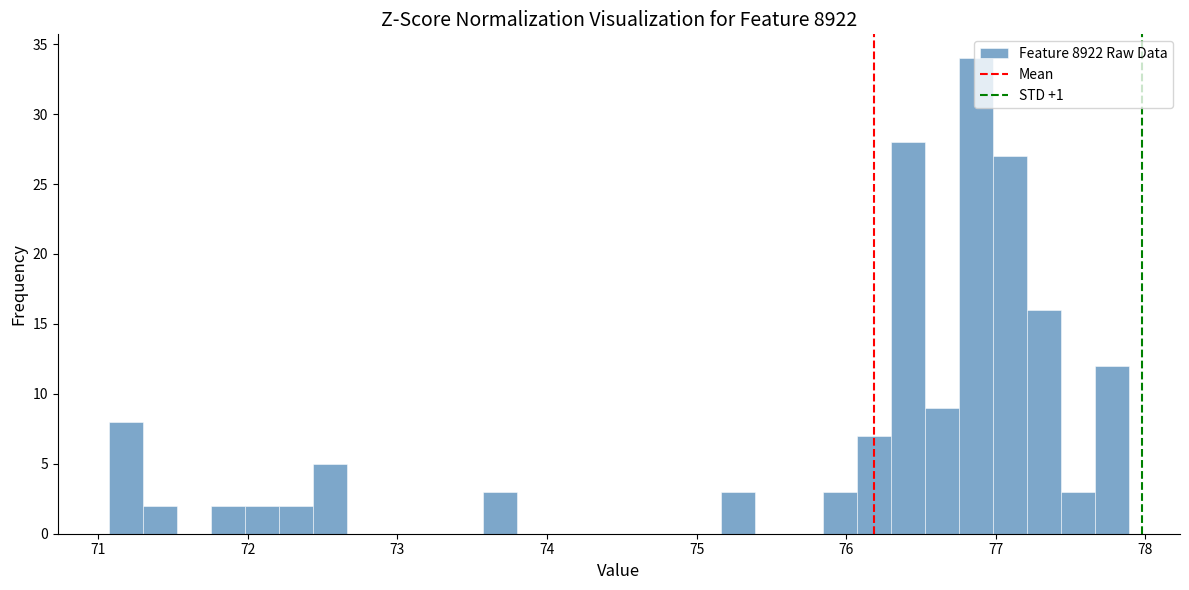

Around what value on the x-axis is the tallest bar? Give the approximate position of its centre, as read against the axis.

76.9